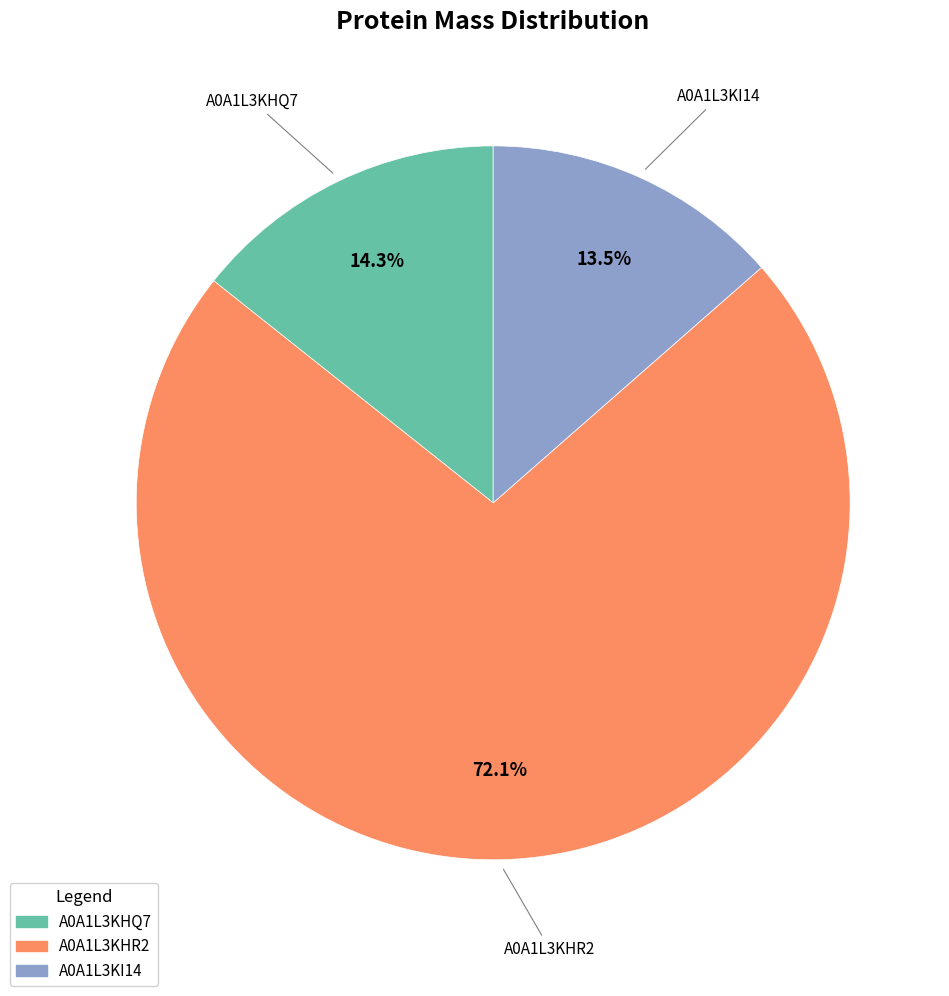

Is the sum of A0A1L3KI14 and A0A1L3KHQ7 greater than half?

No